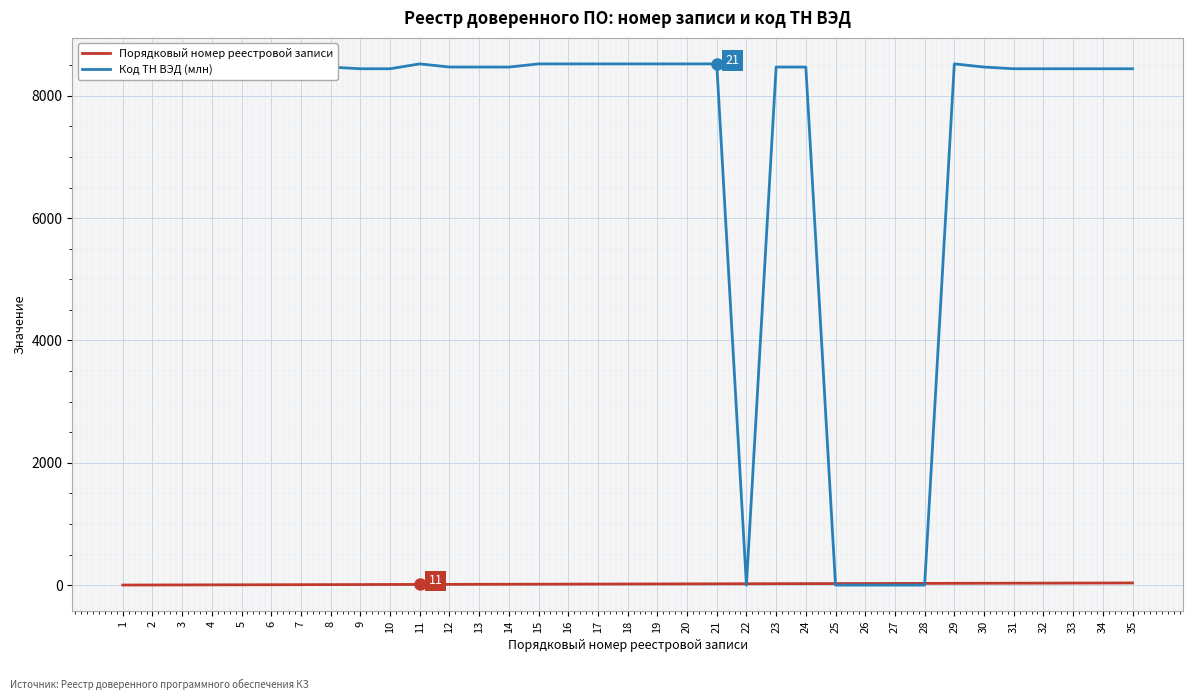

Is the value of Порядковый номер реестровой записи at 10 greater than the value of Код ТН ВЭД (млн) at 14?

No